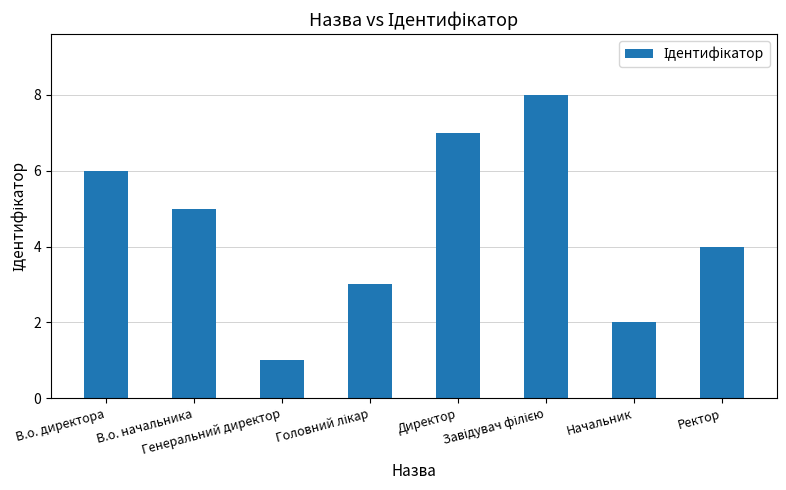

What is the sum of all values?

36